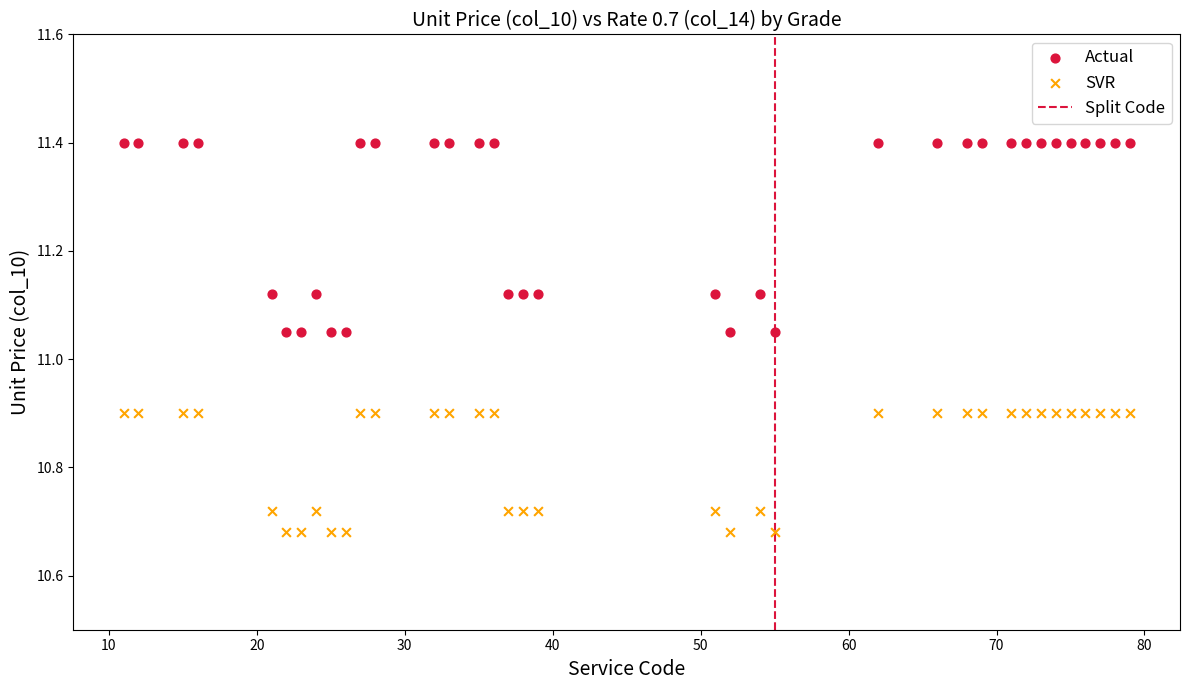

Which series contains the highest Y value?

Actual